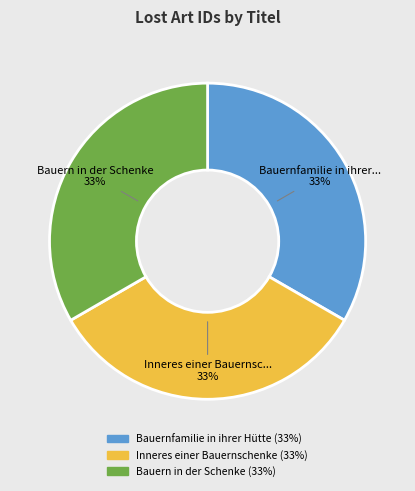

Is there any slice that represents more than half of the pie?

No